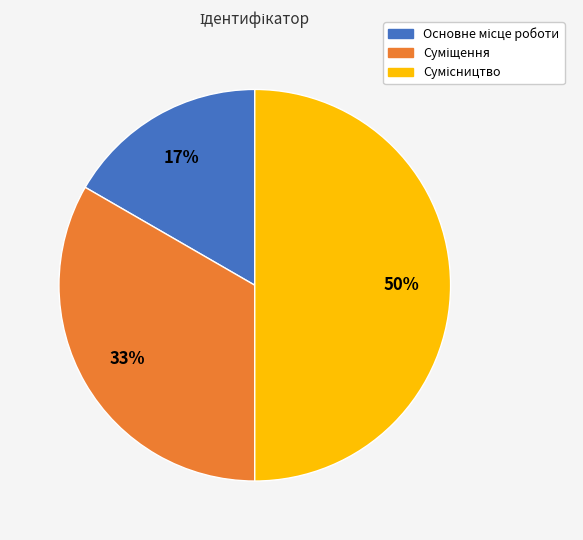

To the nearest percent, what is the average slice percentage?

33%